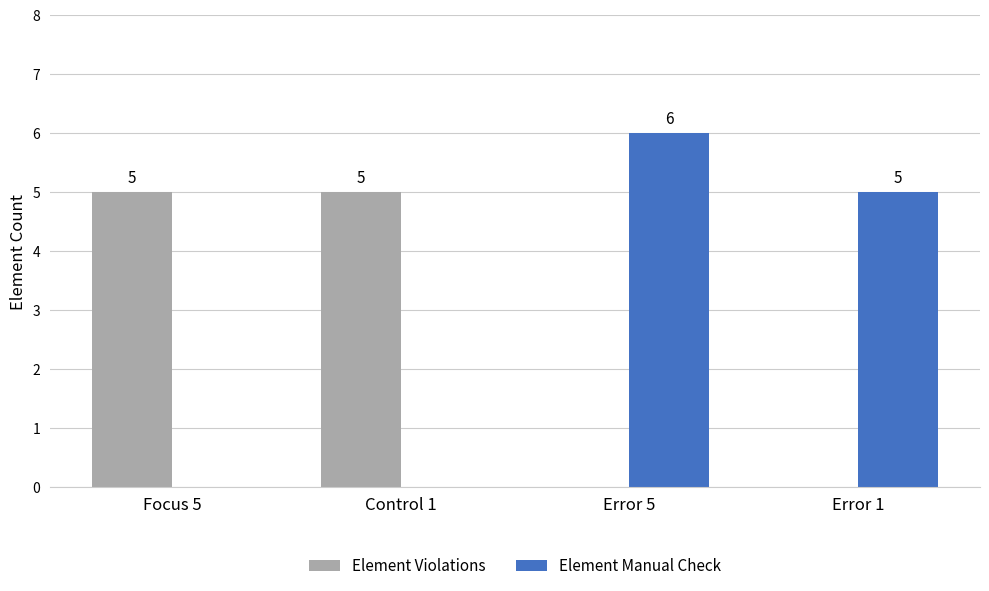

What is the maximum value shown in the chart?

6